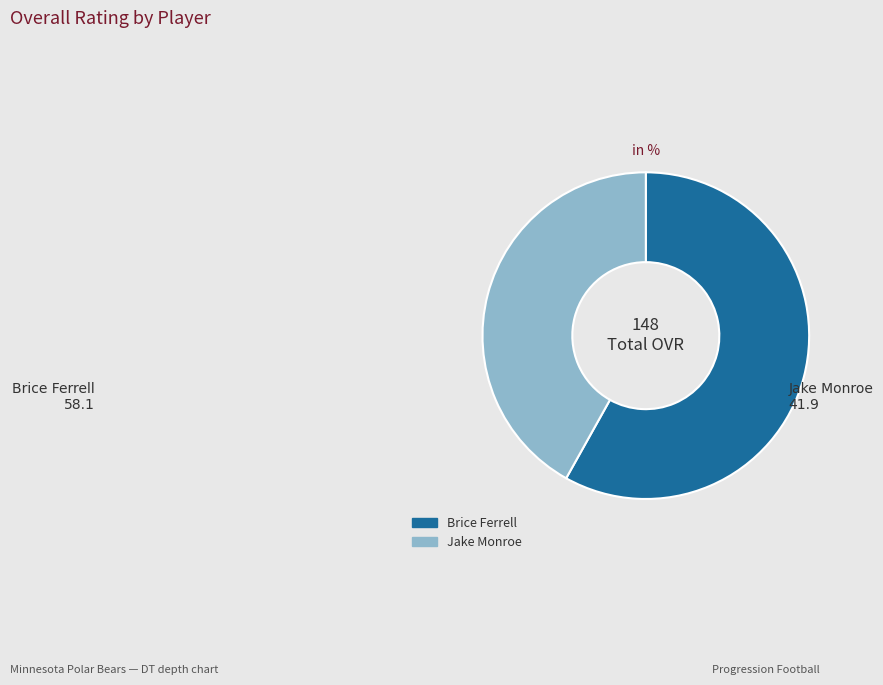

Between Brice Ferrell and Jake Monroe, which is larger?

Brice Ferrell